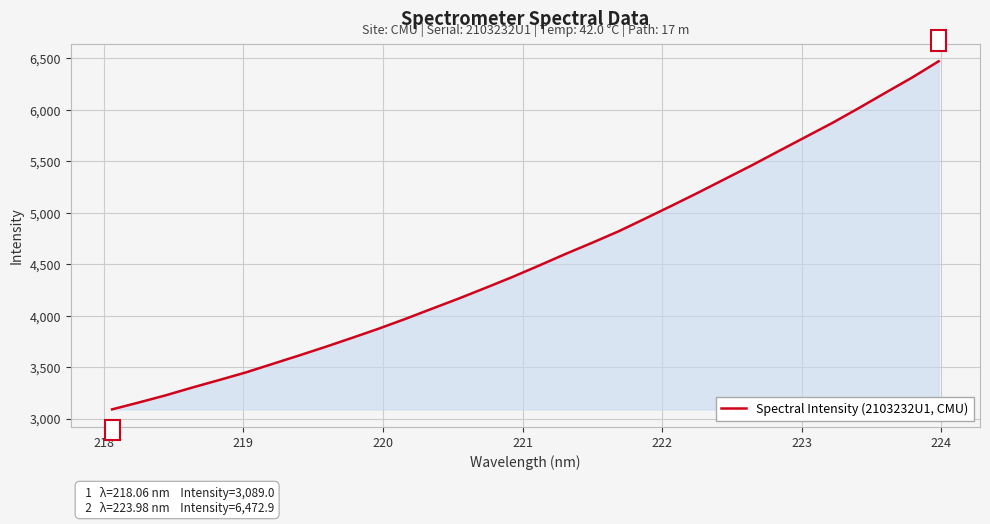

What is the difference between the maximum and minimum values?

3383.8